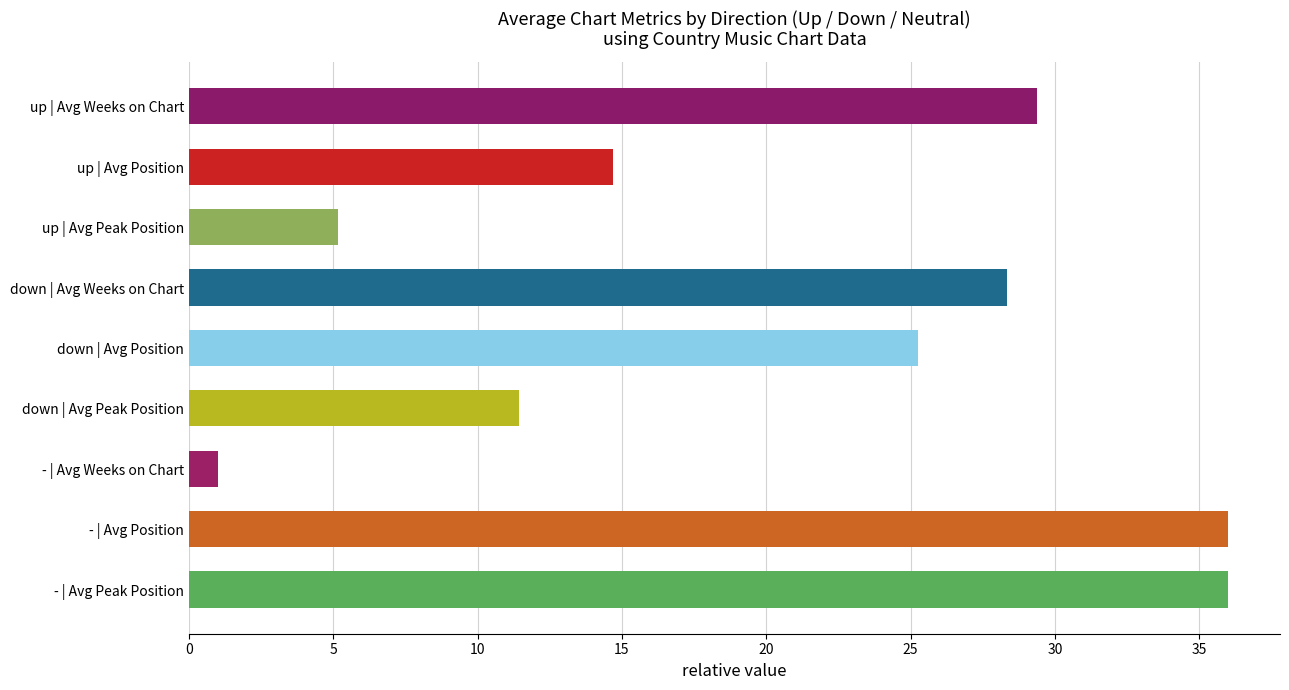

What is the difference between the values at up | Avg Position and - | Avg Peak Position?

21.3